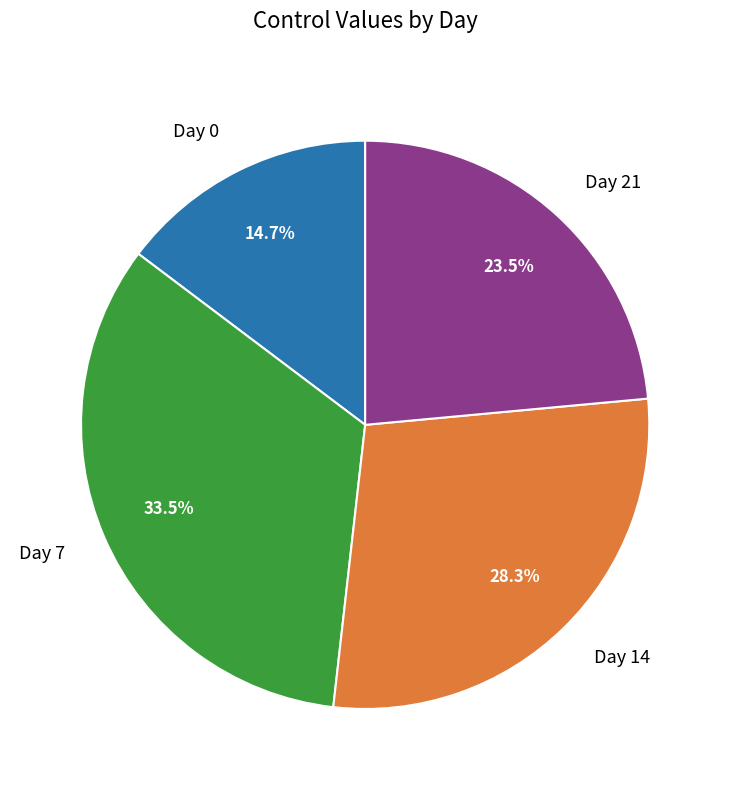

Combined, what portion of the pie is Day 14 and Day 0?

43.0%